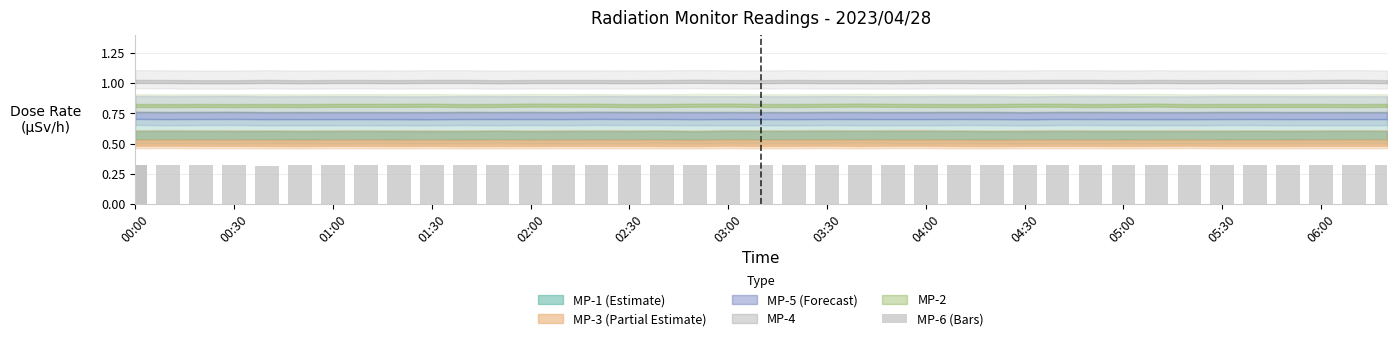

Which series has the widest spread of values?

MP-1